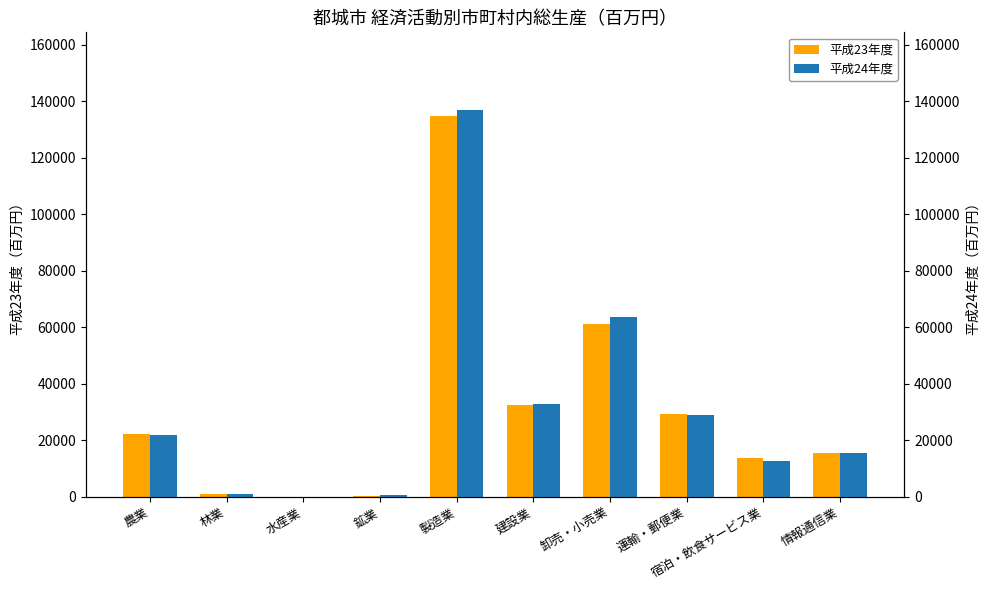

Is it true that 平成24年度 equals 43285.1 at 運輸・郵便業?

False